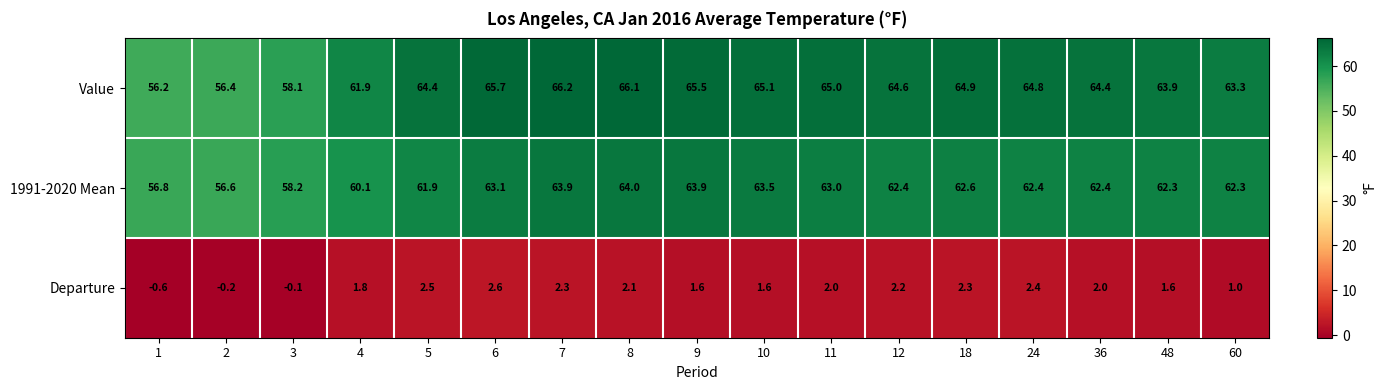

At 36, list the series in order from largest to smallest.

Value, 1991-2020 Mean, Departure